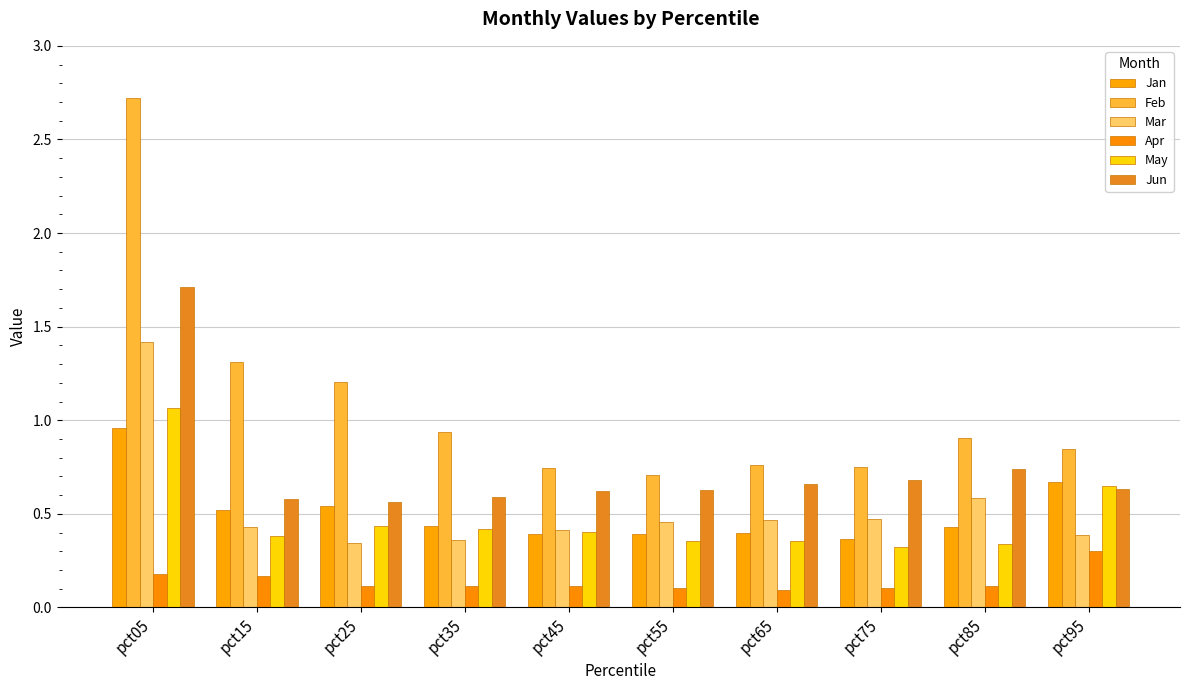

What is the difference between the highest and lowest values at pct45?

0.6